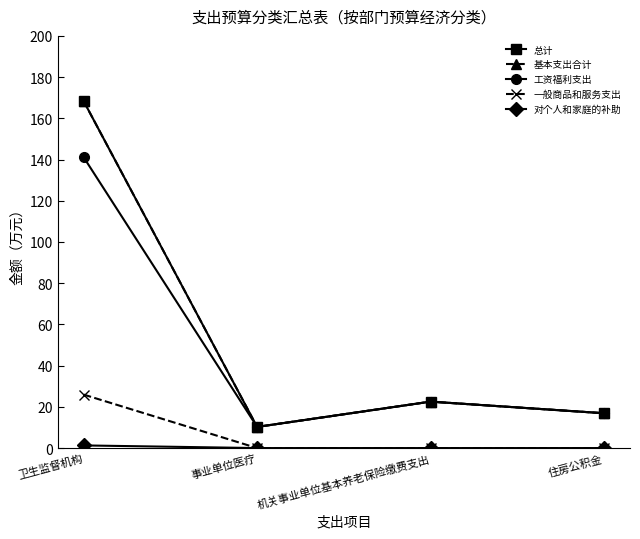

What is the average value of the 工资福利支出 series?

47.7